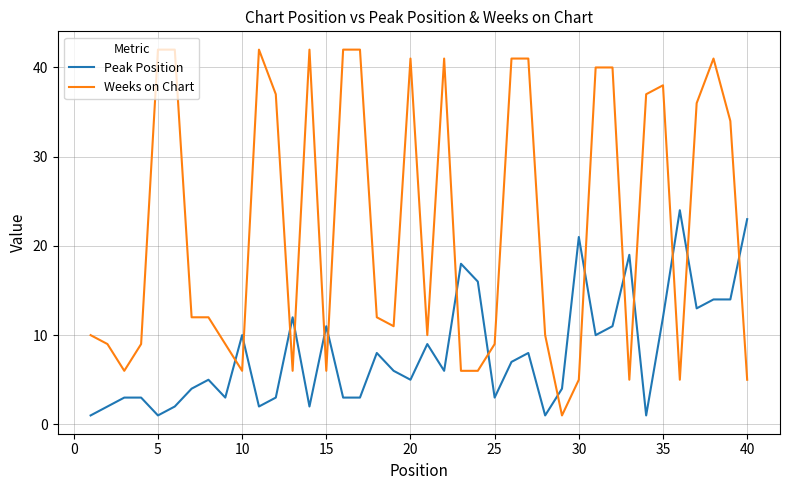

List the series in order of their peak value, highest first.

Weeks on Chart, Peak Position